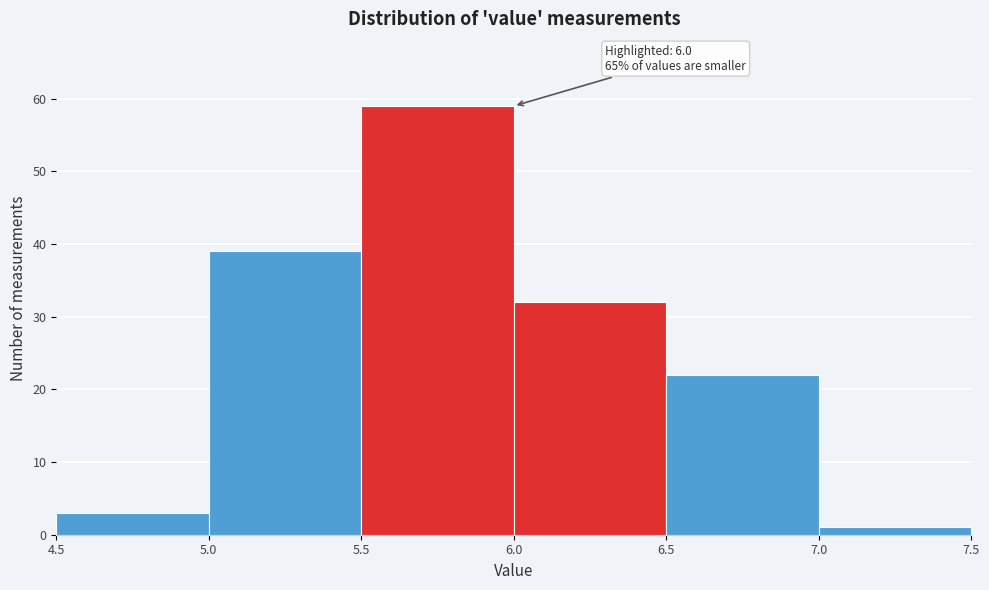

Over which range of the x-axis is the bar tallest?

5.5 to 6.0